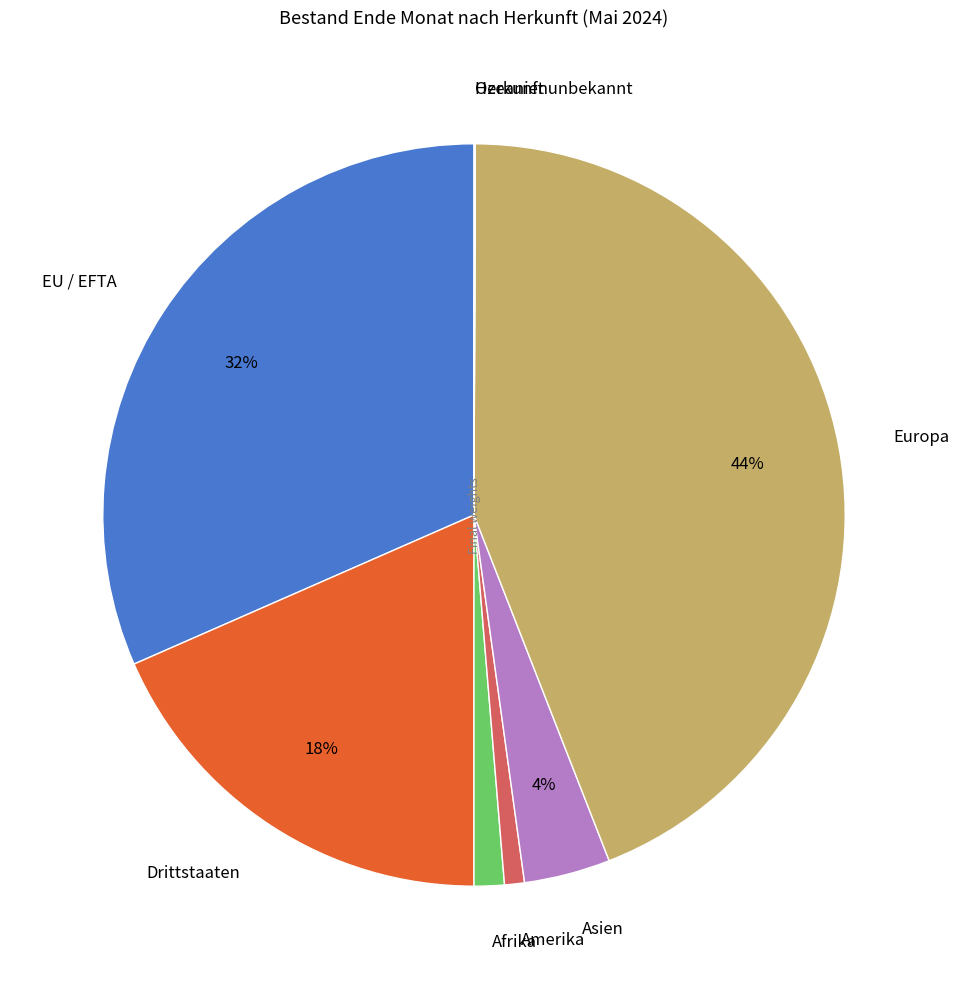

Is it true that EU / EFTA is 20% of the pie?

False